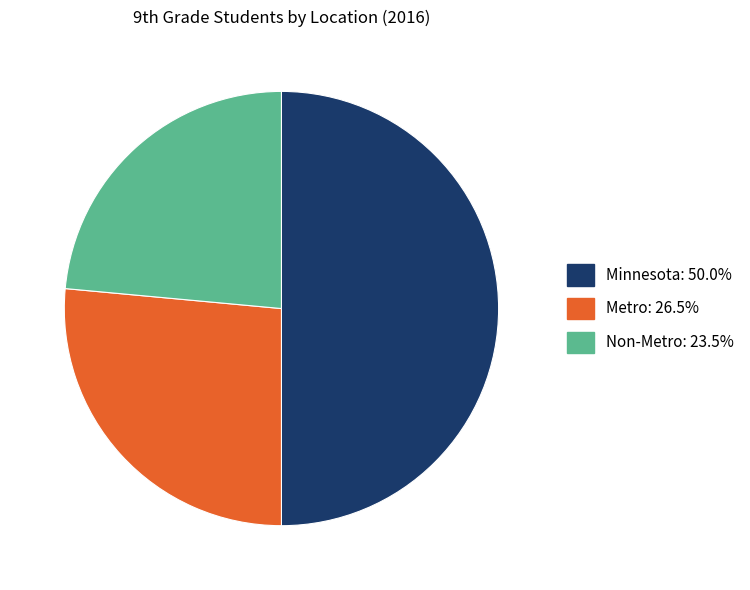

Is it true that Minnesota is 56% of the pie?

False